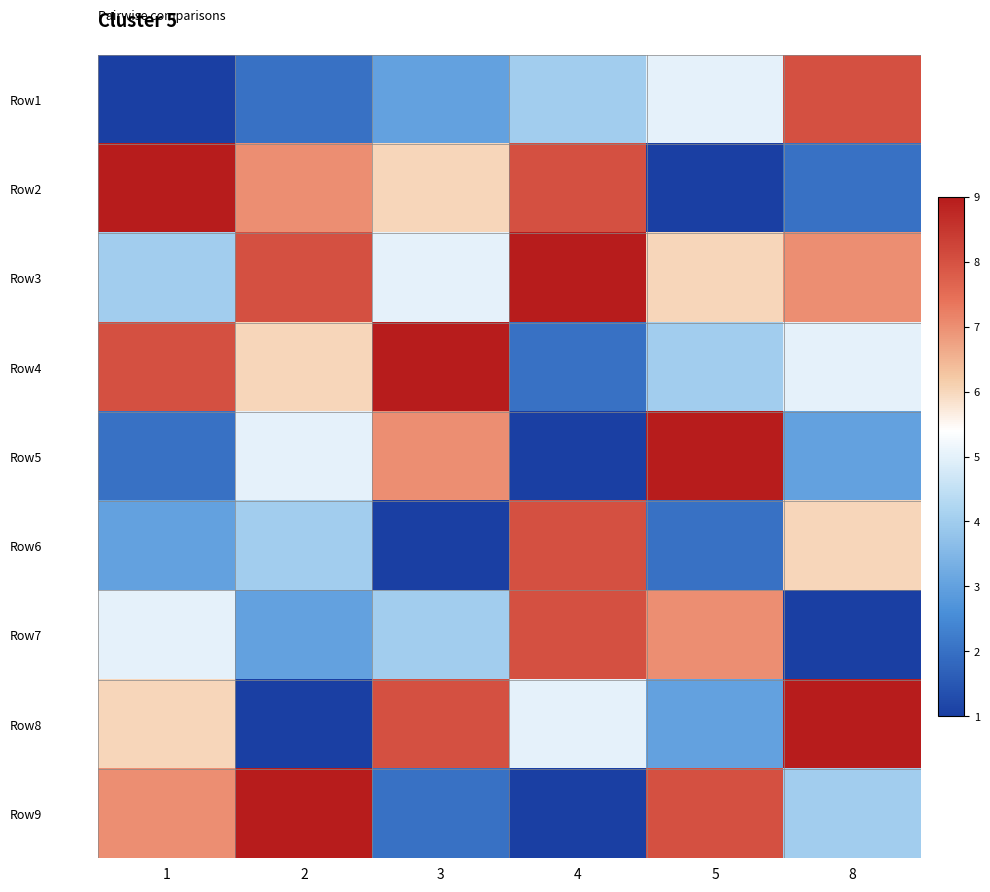

Reading left to right, transcribe all the data shown in this chart.

Row1: 1=1	2=2	3=3	4=4	5=5	8=8
Row2: 1=9	2=7	3=6	4=8	5=1	8=2
Row3: 1=4	2=8	3=5	4=9	5=6	8=7
Row4: 1=8	2=6	3=9	4=2	5=4	8=5
Row5: 1=2	2=5	3=7	4=1	5=9	8=3
Row6: 1=3	2=4	3=1	4=8	5=2	8=6
Row7: 1=5	2=3	3=4	4=8	5=7	8=1
Row8: 1=6	2=1	3=8	4=5	5=3	8=9
Row9: 1=7	2=9	3=2	4=1	5=8	8=4